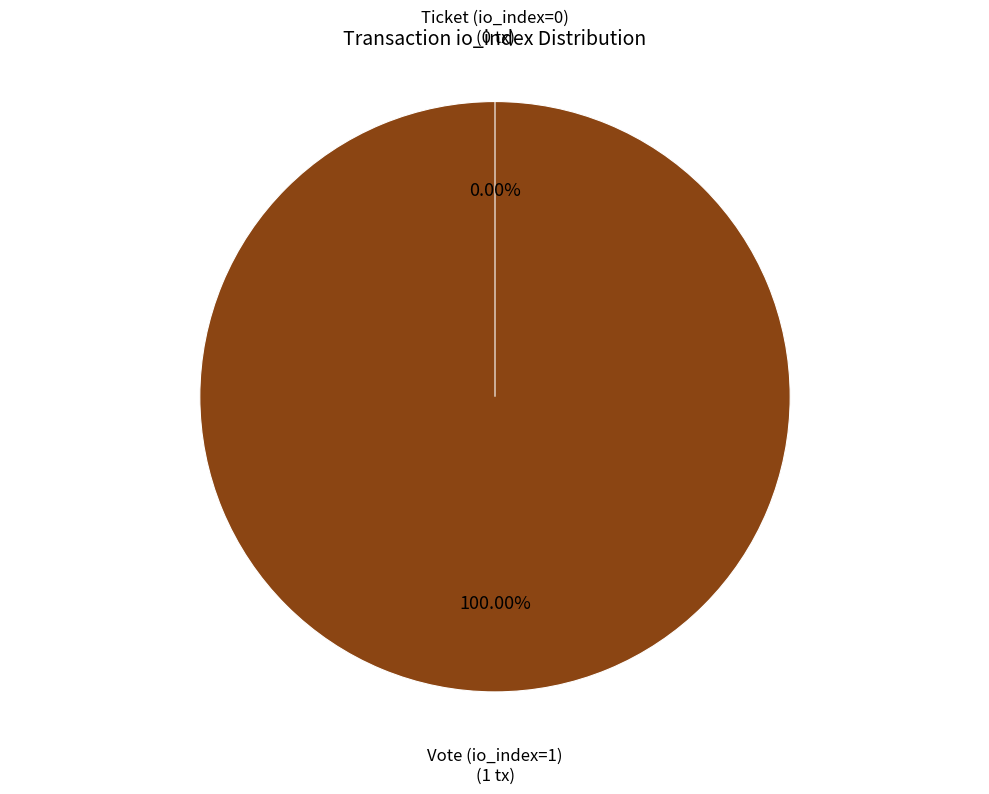

True or false: Vote (io_index=1) accounts for 93% of the total.

False